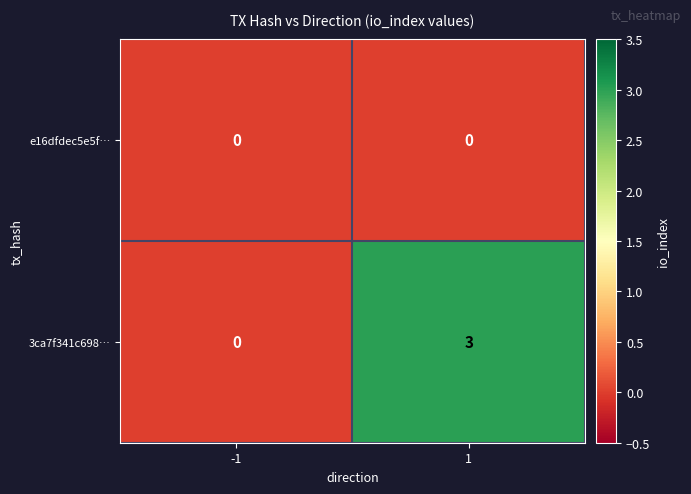

True or false: e16dfdec5e5f… has a value of 0 at 1.

True